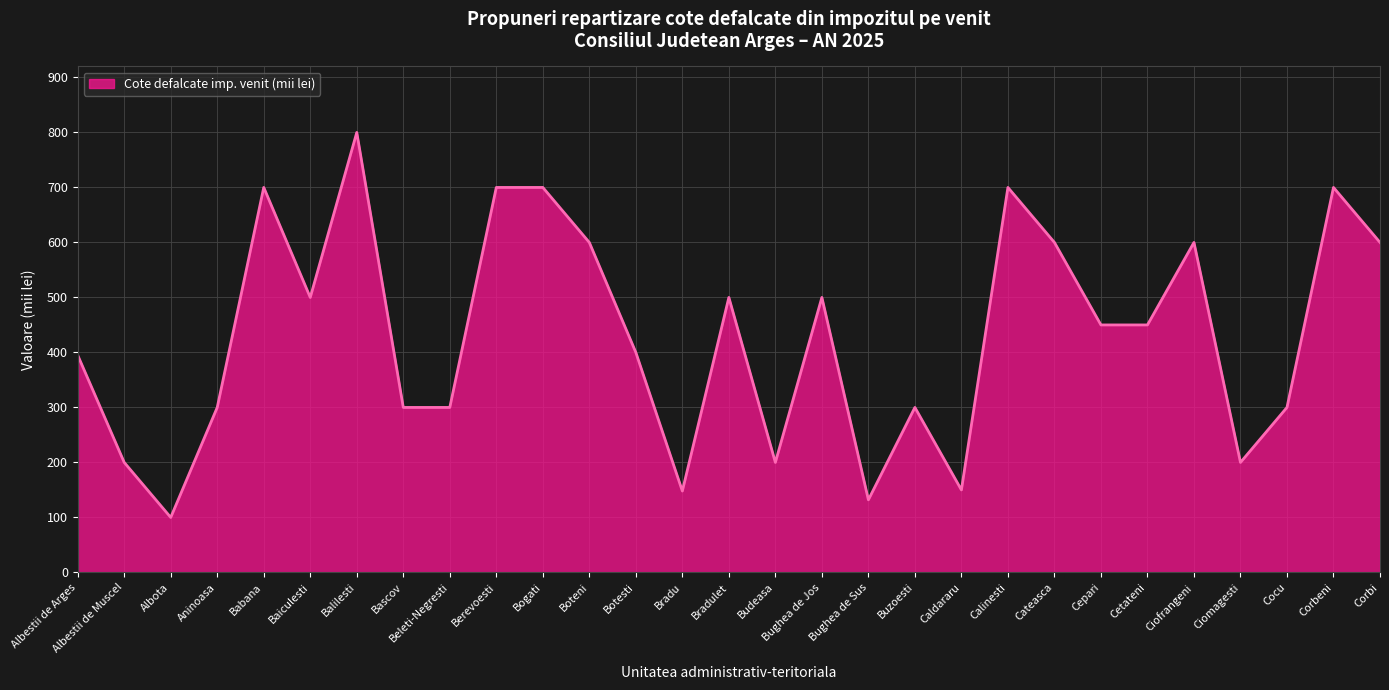

Which category has the highest value across all series?

Balilesti